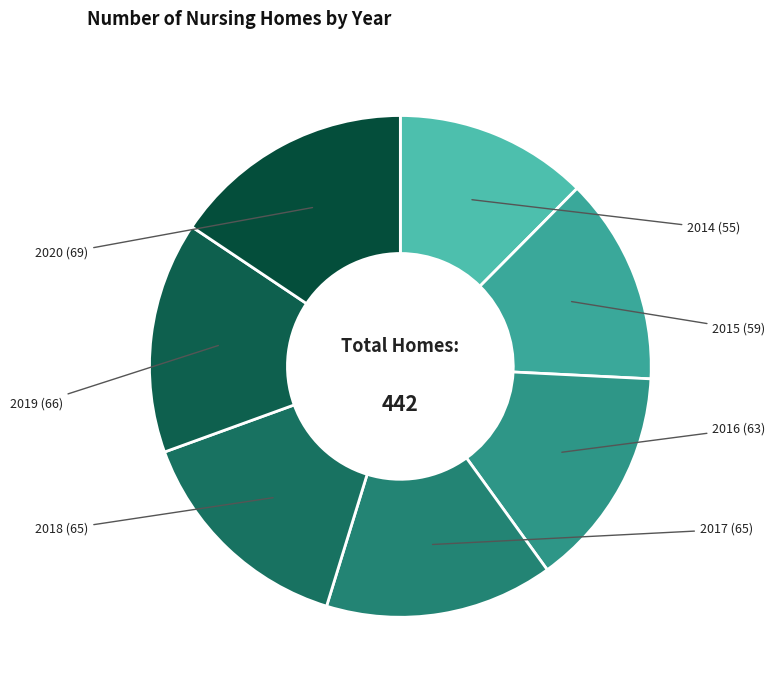

Approximately how many times larger is the value at 2018 compared to 2016?

1.0